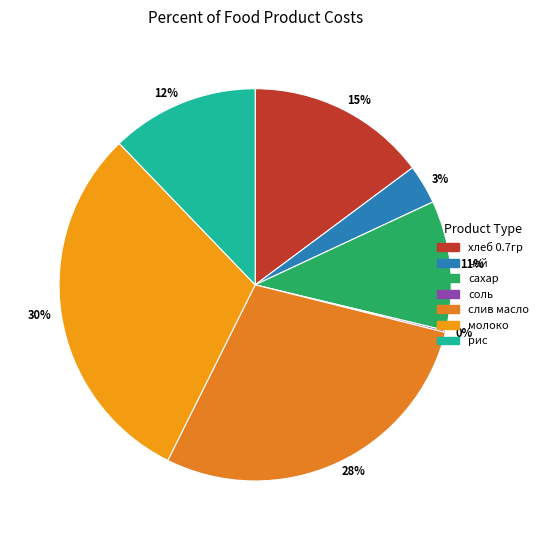

To the nearest percent, what portion does 15% represent?

15%